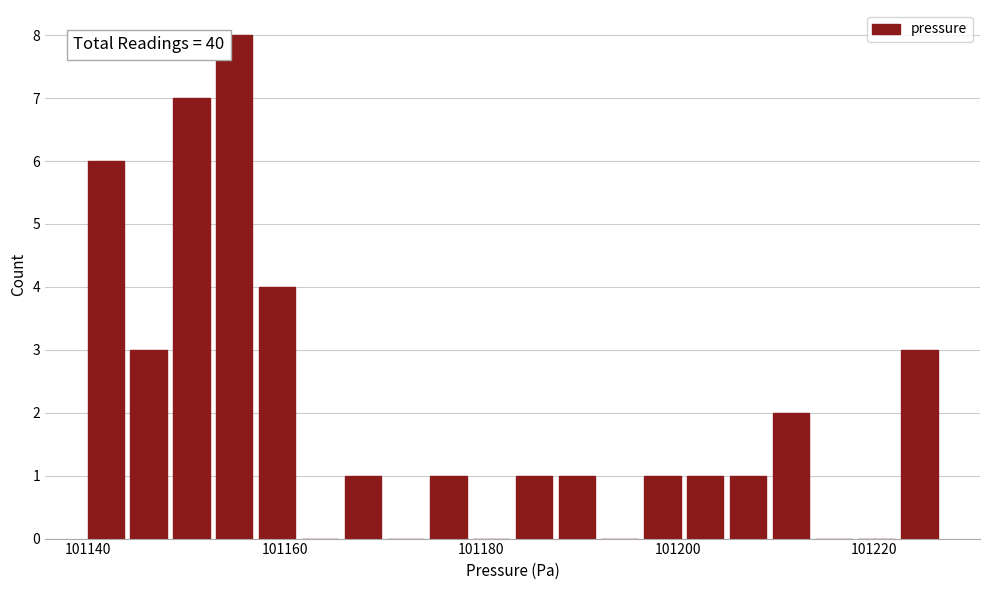

Around what value on the x-axis is the tallest bar? Give the approximate position of its centre, as read against the axis.

101154